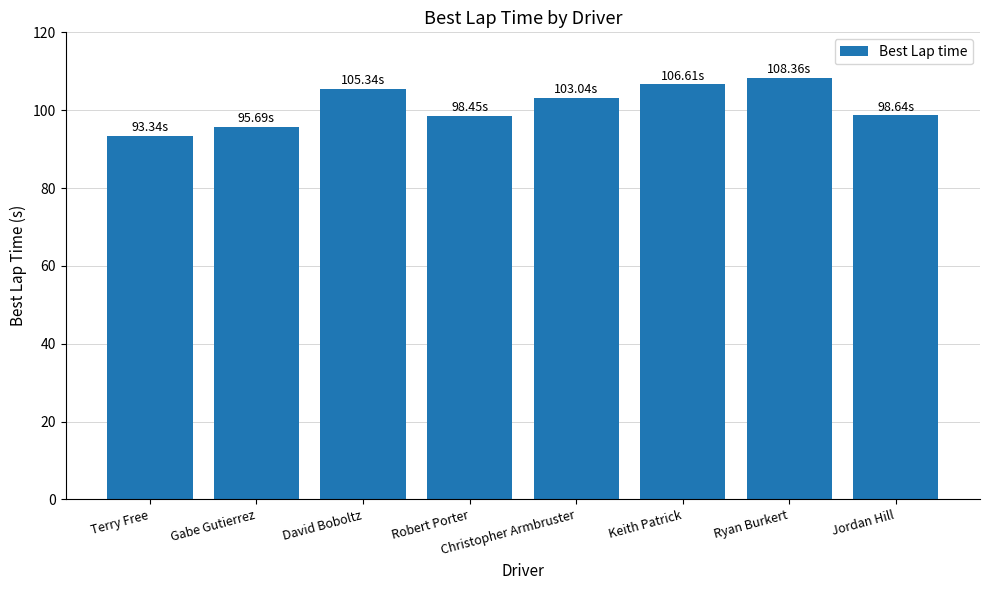

What is the label of the 6th bar from the left?

Keith Patrick